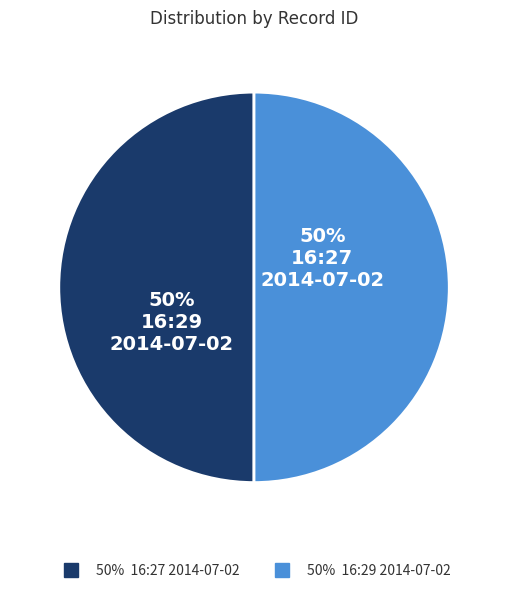

To the nearest percent, what is the average slice percentage?

50%